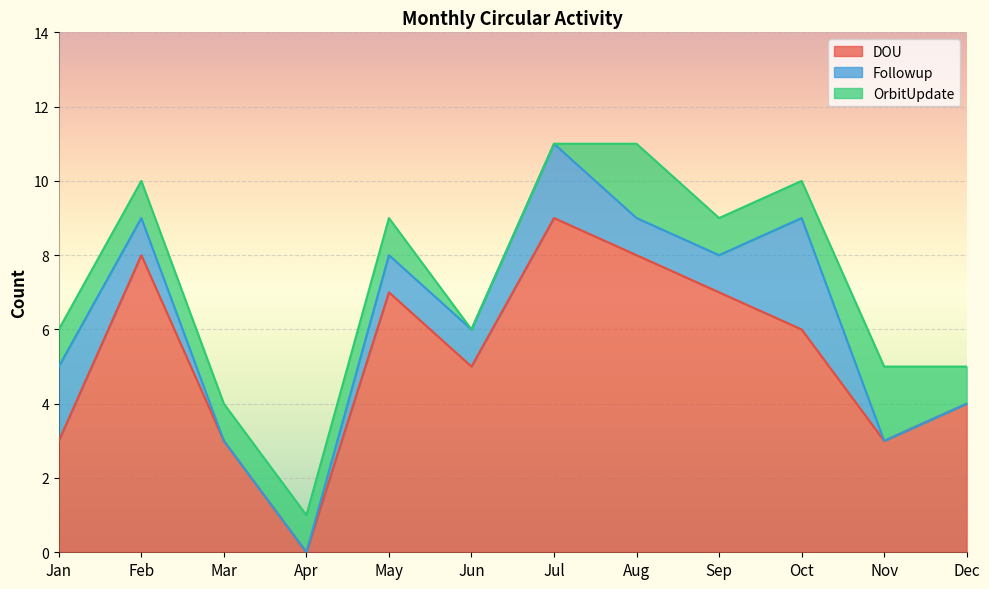

Is the value of DOU at Feb greater than the value of Followup at Jan?

Yes